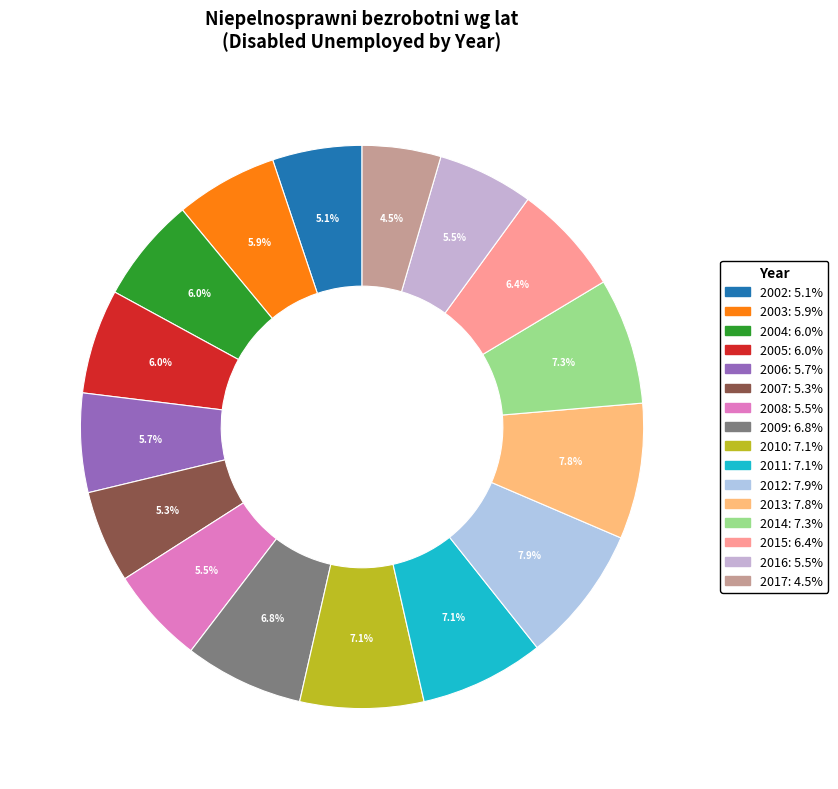

Do 2005 and 2013 together represent more than half of the pie?

No